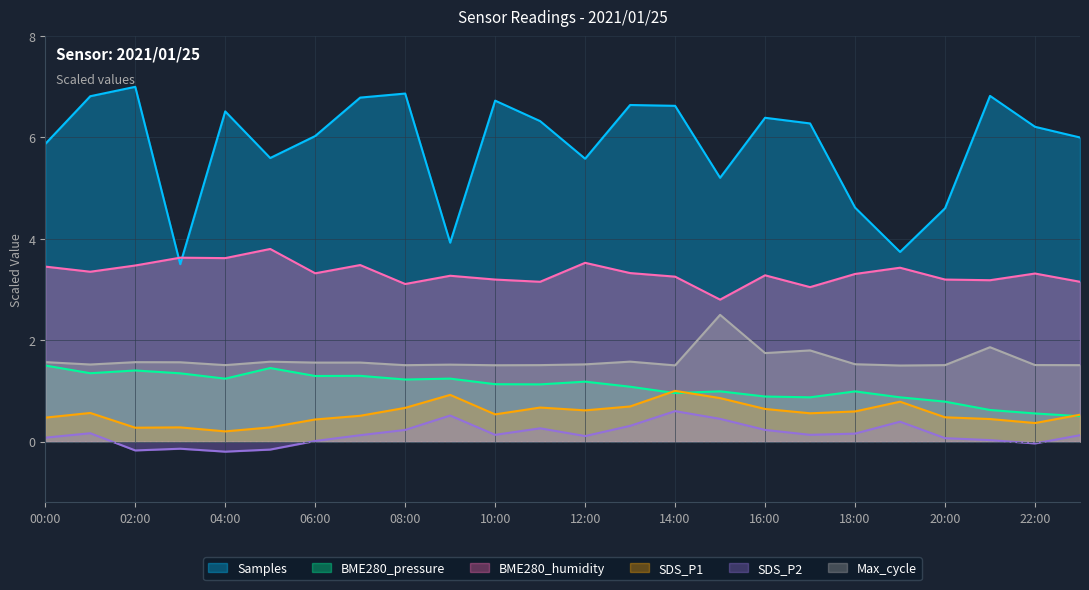

Rank the series at 22:00 from highest to lowest value.

Samples, BME280_humidity, Max_cycle, BME280_pressure, SDS_P1, SDS_P2